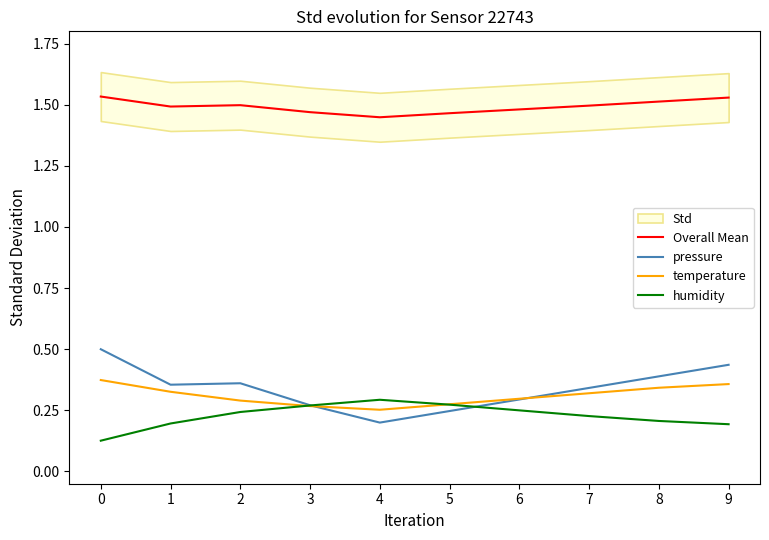

What is the average value of the humidity series?

0.2